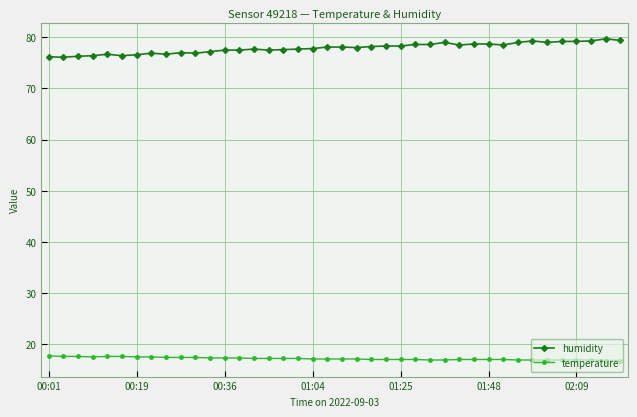

Is this an area chart (filled region under the line)?

No